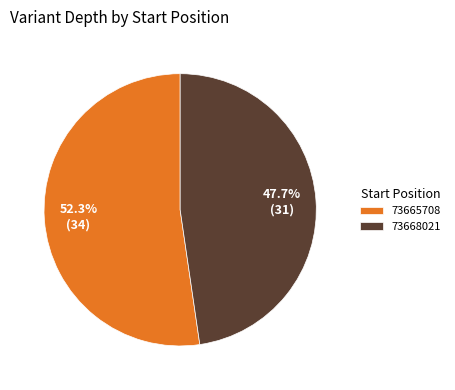

What percentage do 73665708 and 73668021 together represent?

100.0%